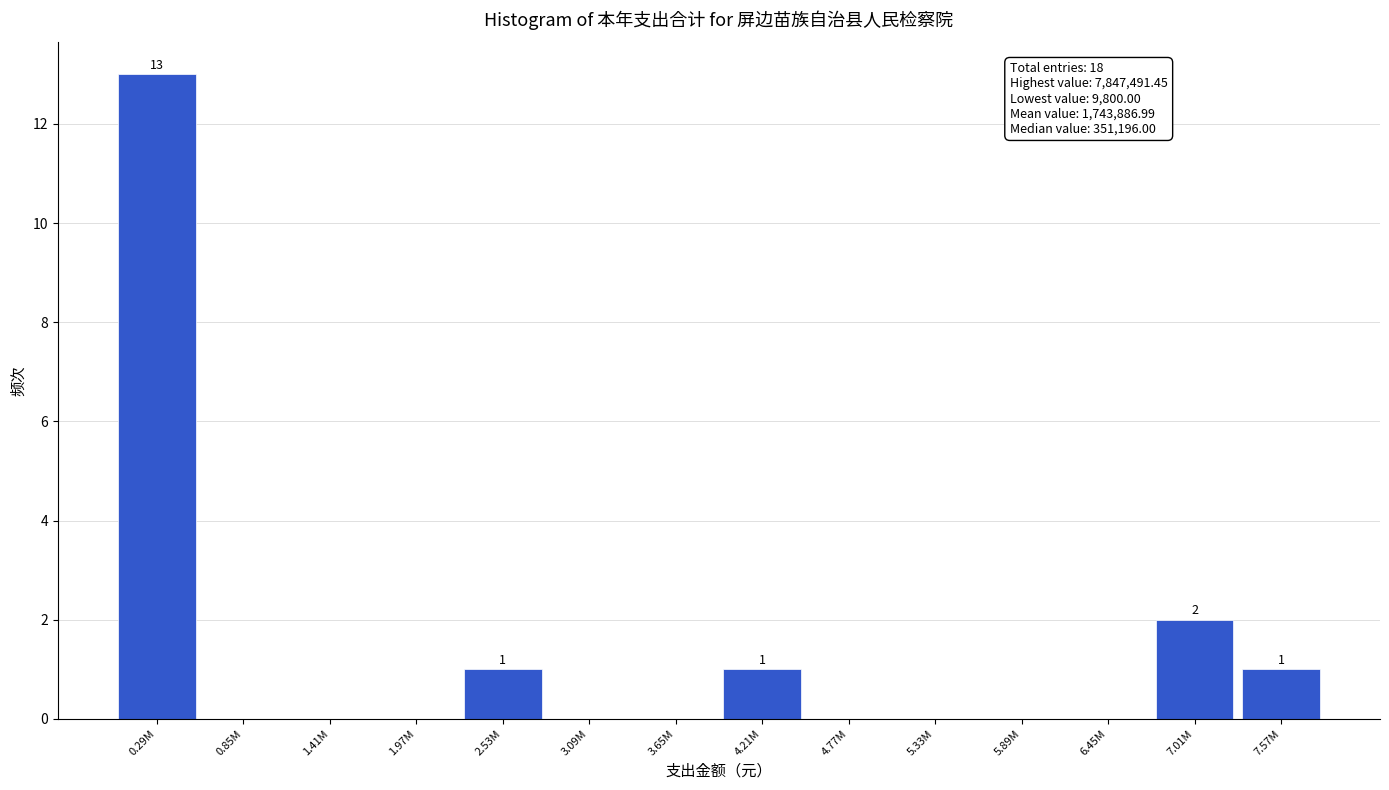

Reading right to left, transcribe all the data shown in this chart.

7.57M=1	7.01M=2	6.45M=0	5.89M=0	5.33M=0	4.77M=0	4.21M=1	3.65M=0	3.09M=0	2.53M=1	1.97M=0	1.41M=0	0.85M=0	0.29M=13